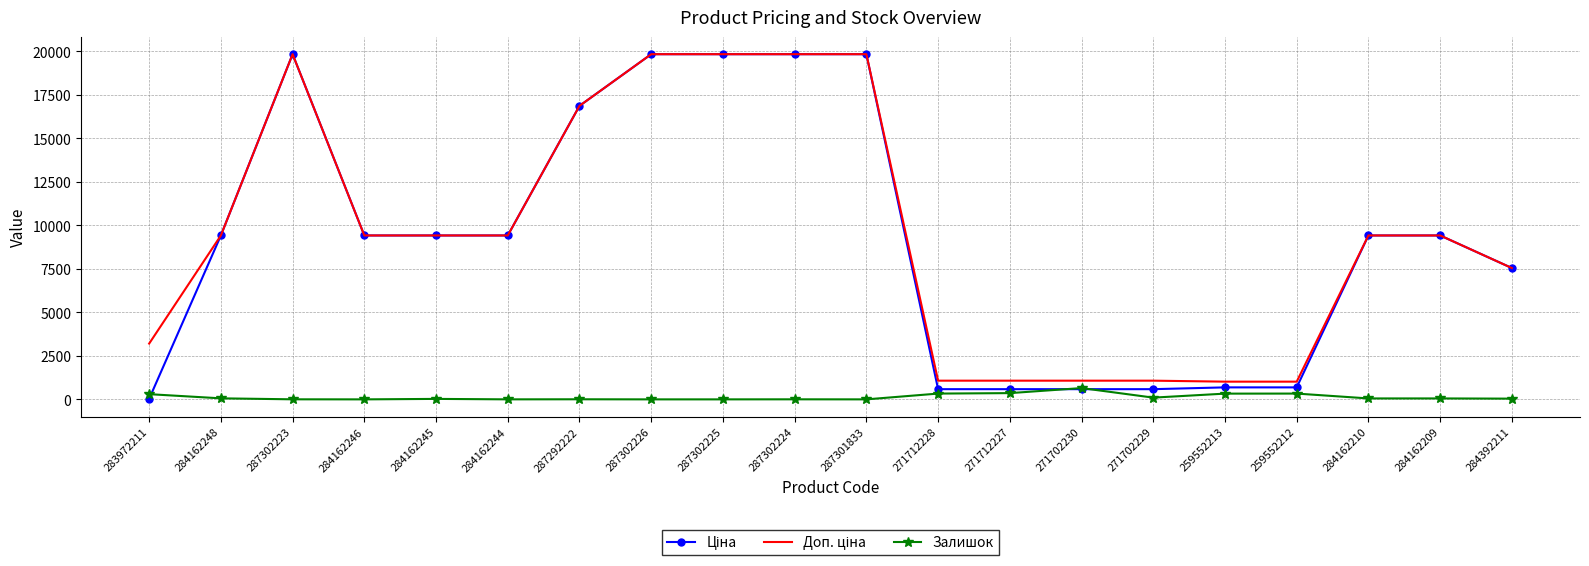

What is the highest value of the Залишок series?

649.0